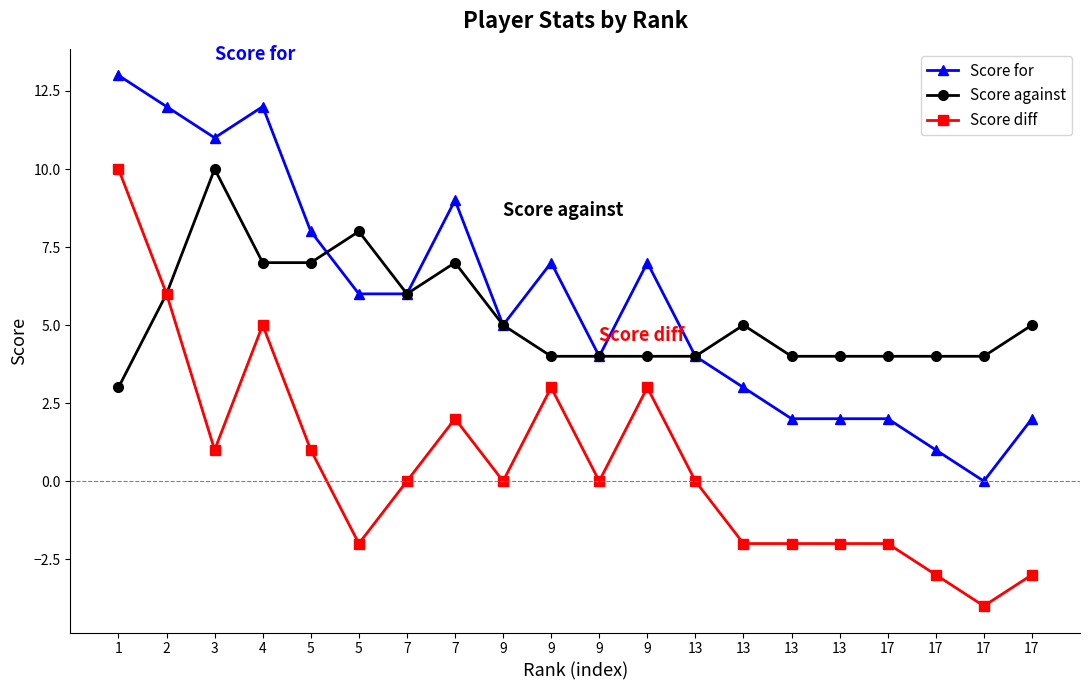

What is the difference between the maximum and minimum values in the Score for series?

13